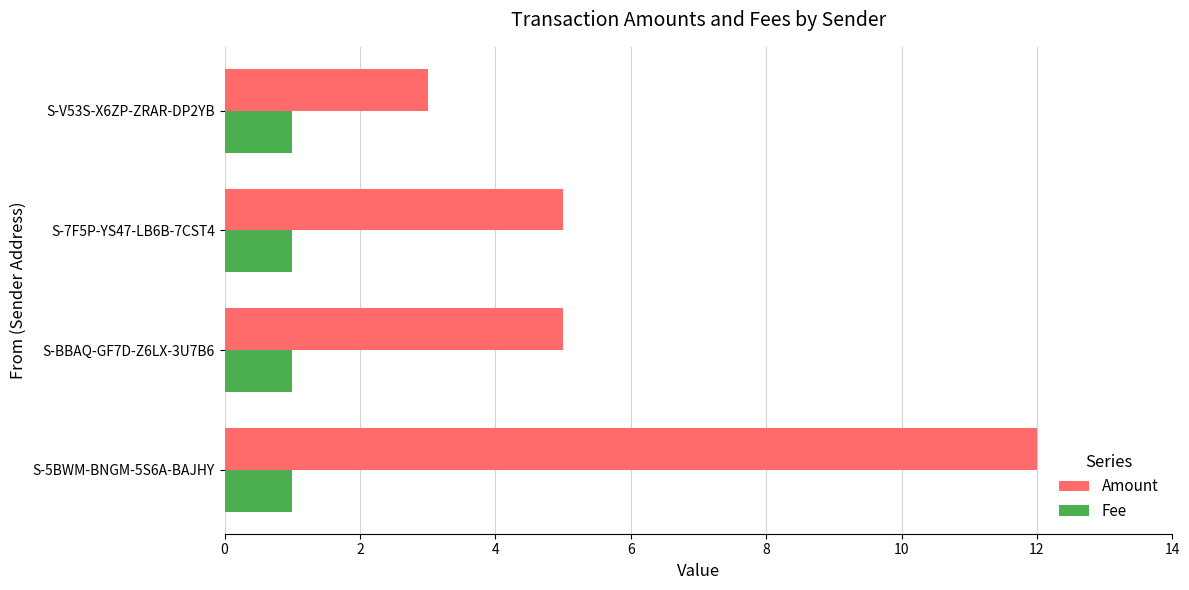

At how many categories does at least one series exceed 1?

4